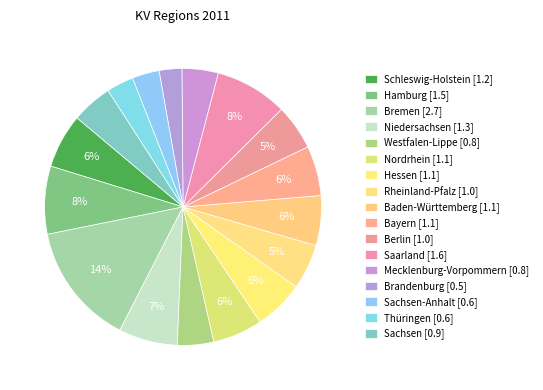

How many slices are in this pie chart?

17